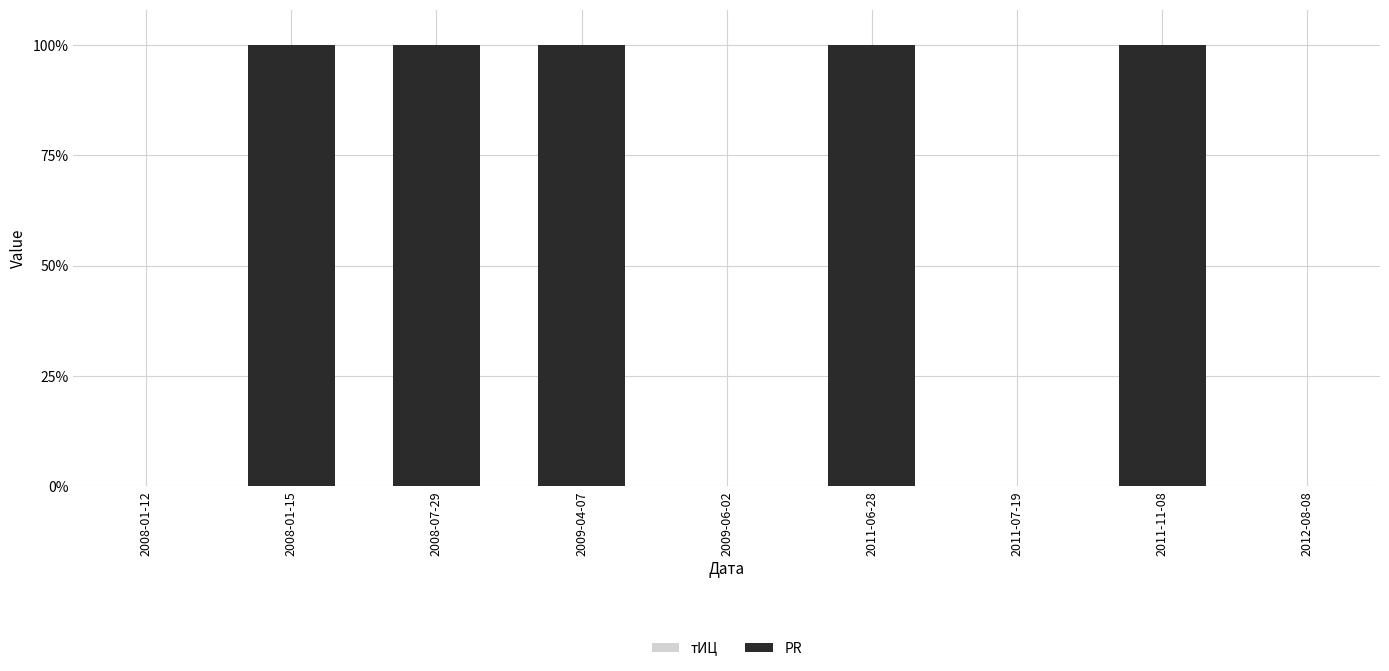

What is the maximum value shown in the chart?

100